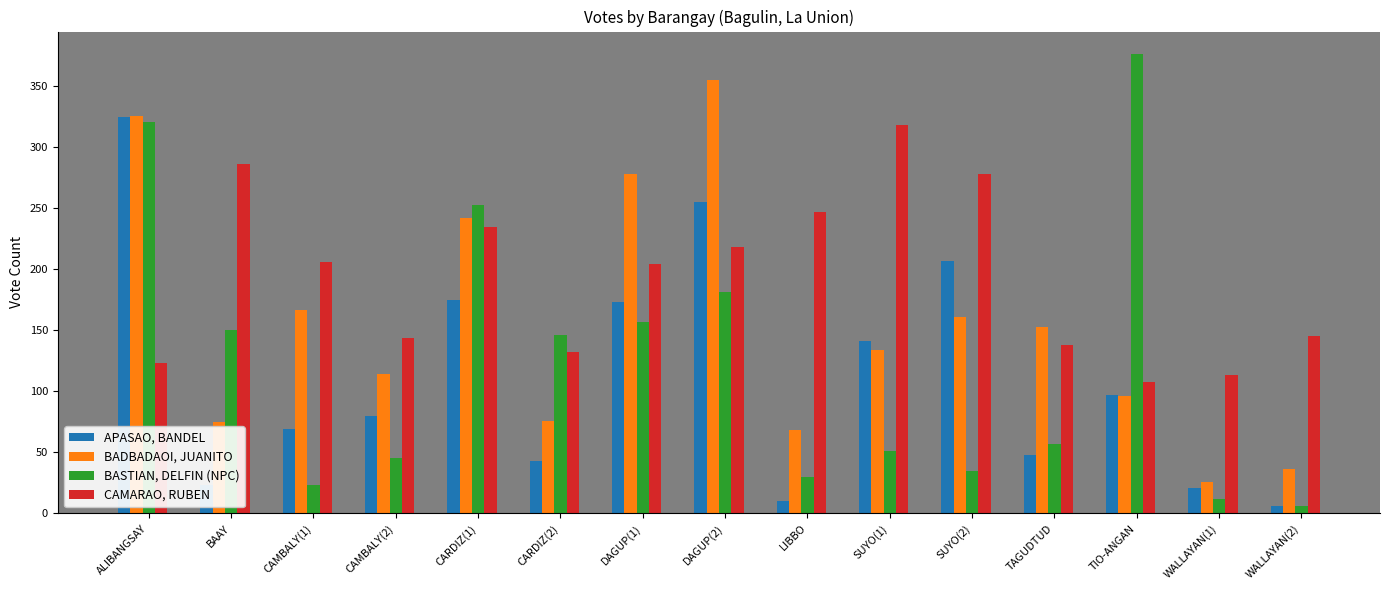

Count the number of categories in the chart.

15